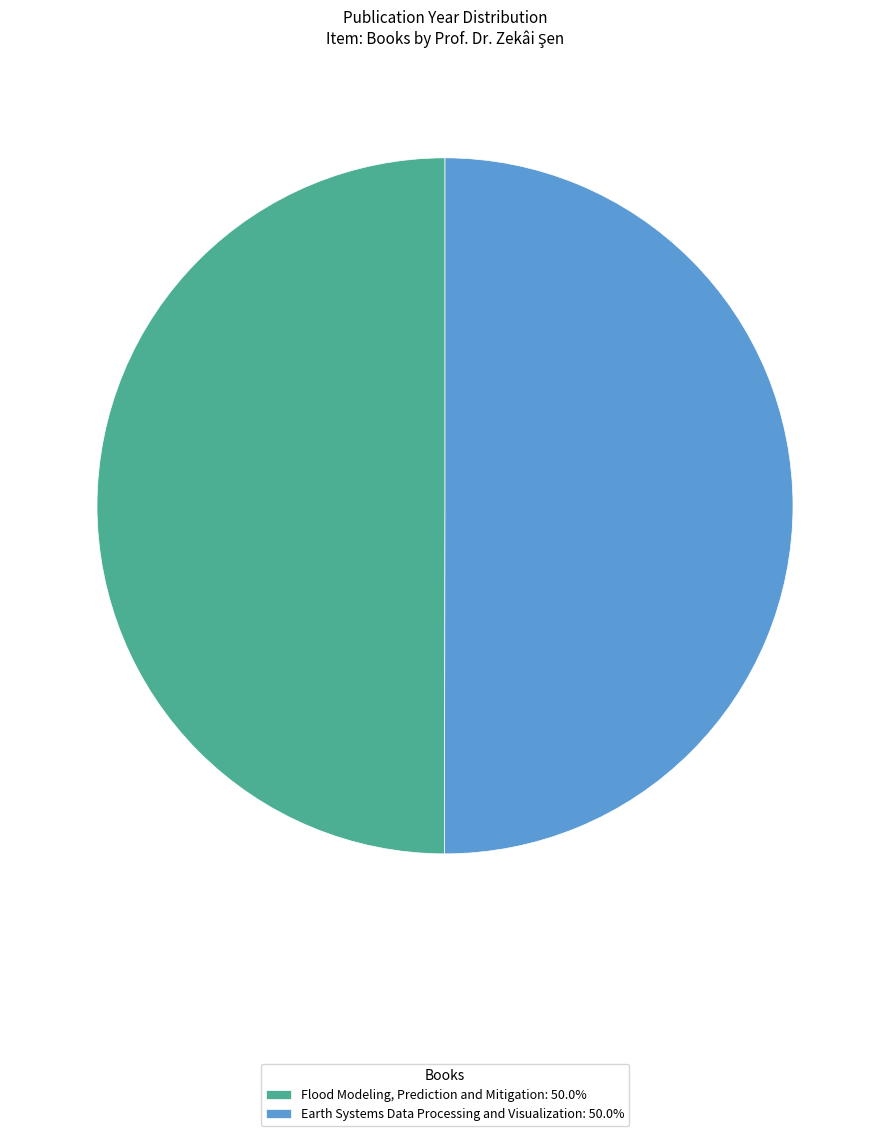

Approximately how many times larger is the value at Earth Systems Data Processing and Visualization: 50.0% compared to Flood Modeling, Prediction and Mitigation: 50.0%?

1.0